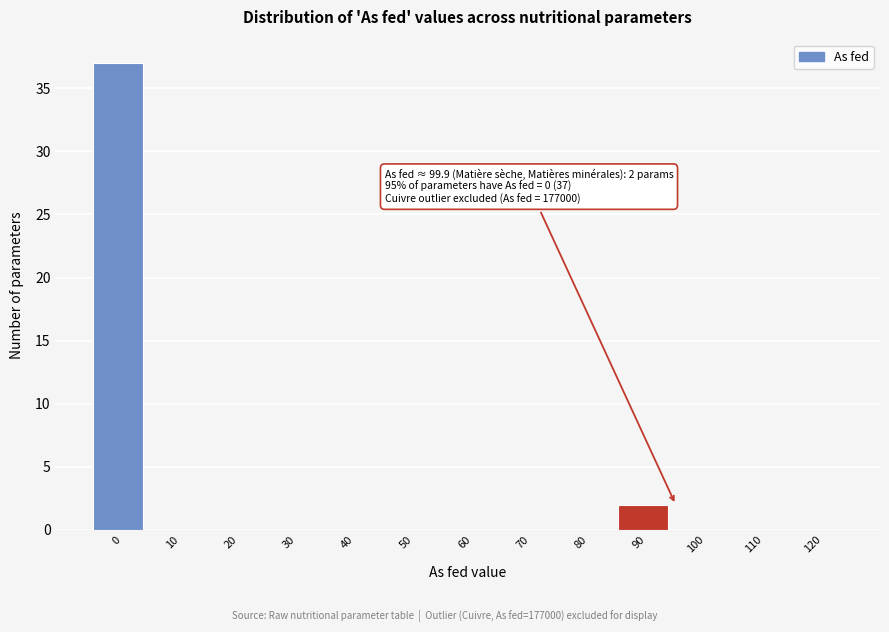

Reading left to right, extract all data points from this chart.

0=37	10=0	20=0	30=0	40=0	50=0	60=0	70=0	80=0	90=2	100=0	110=0	120=0